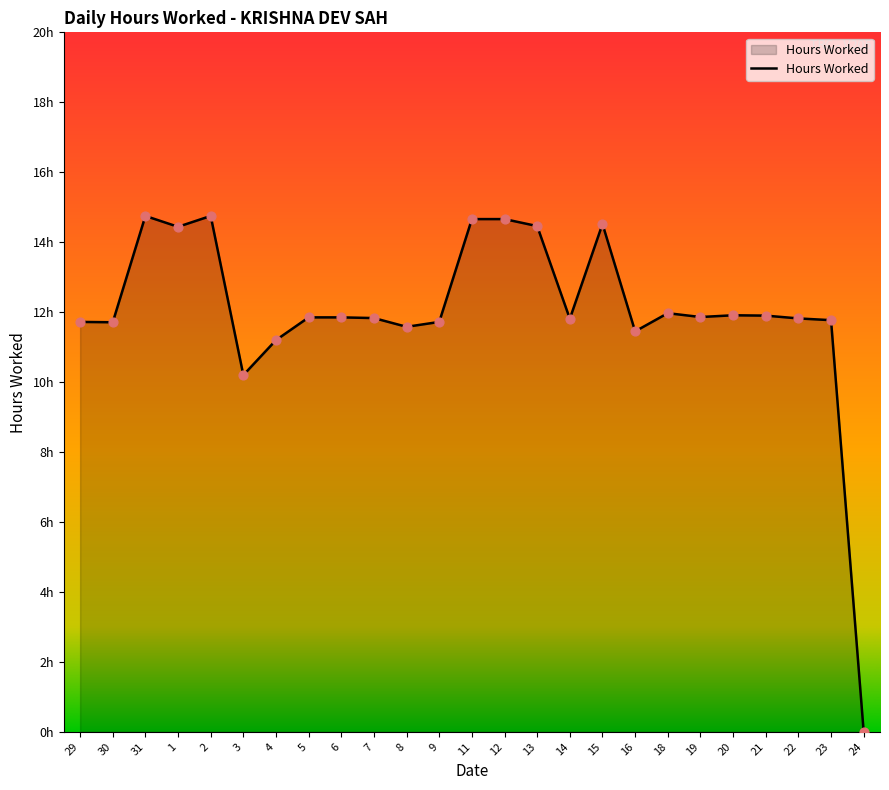

Between 9 and 14, which is larger?

14